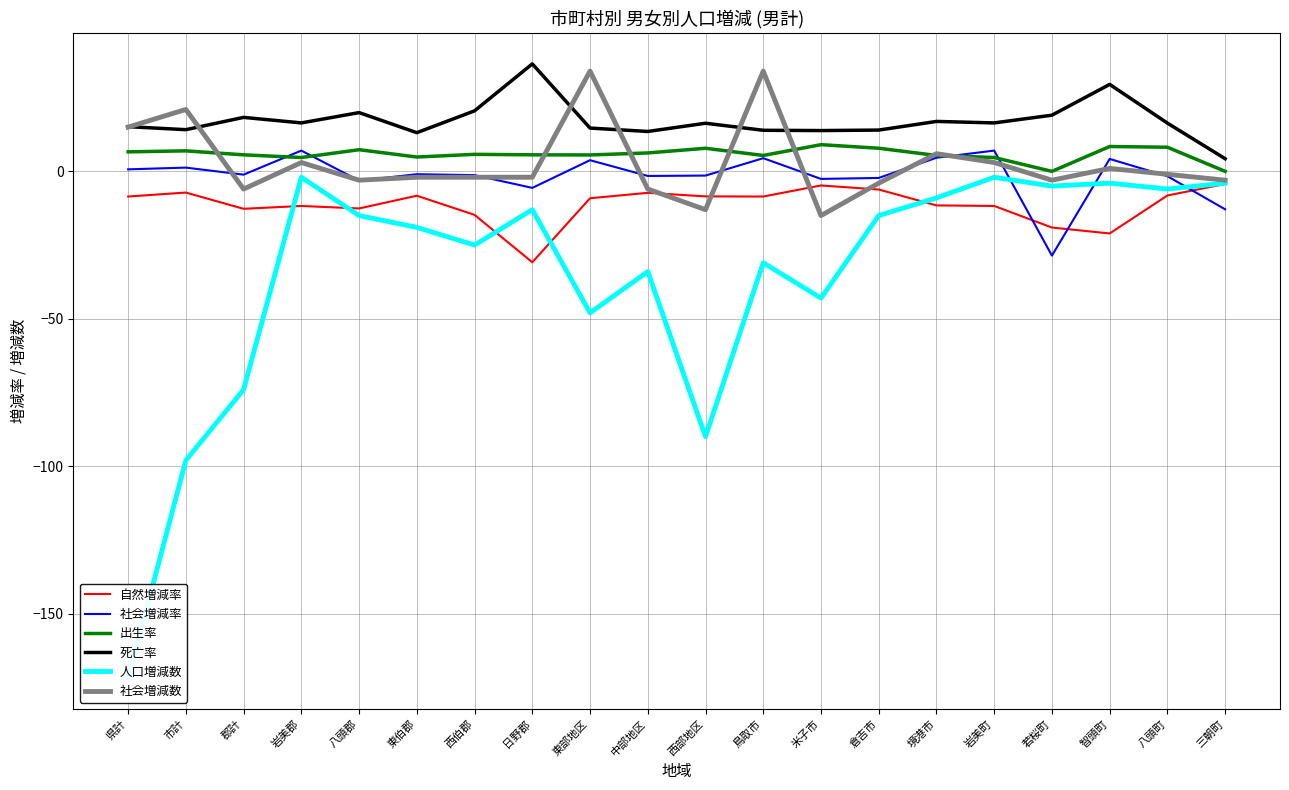

What is the spread (max minus min) of values at 三朝町?

17.2